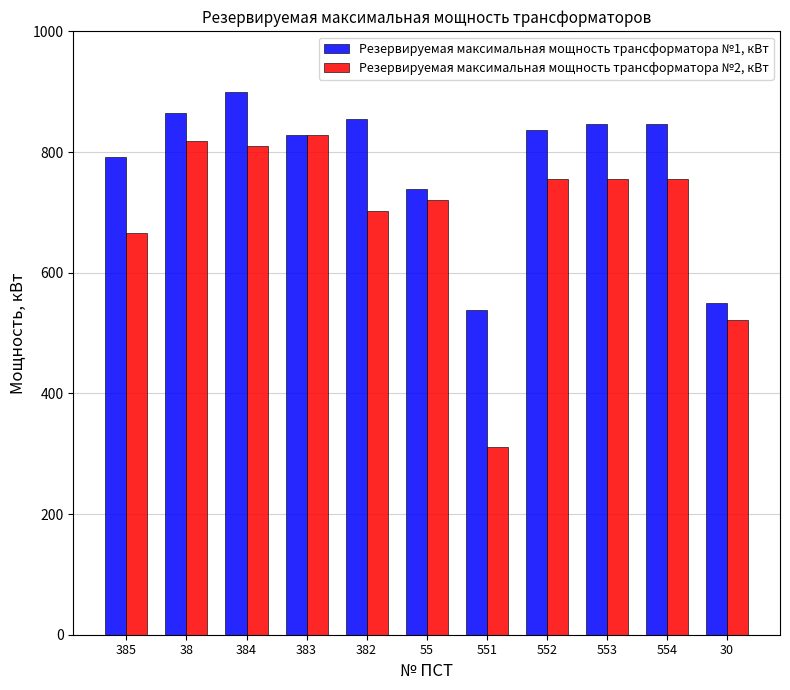

Which series has the widest spread of values?

Резервируемая максимальная мощность трансформатора №2, кВт